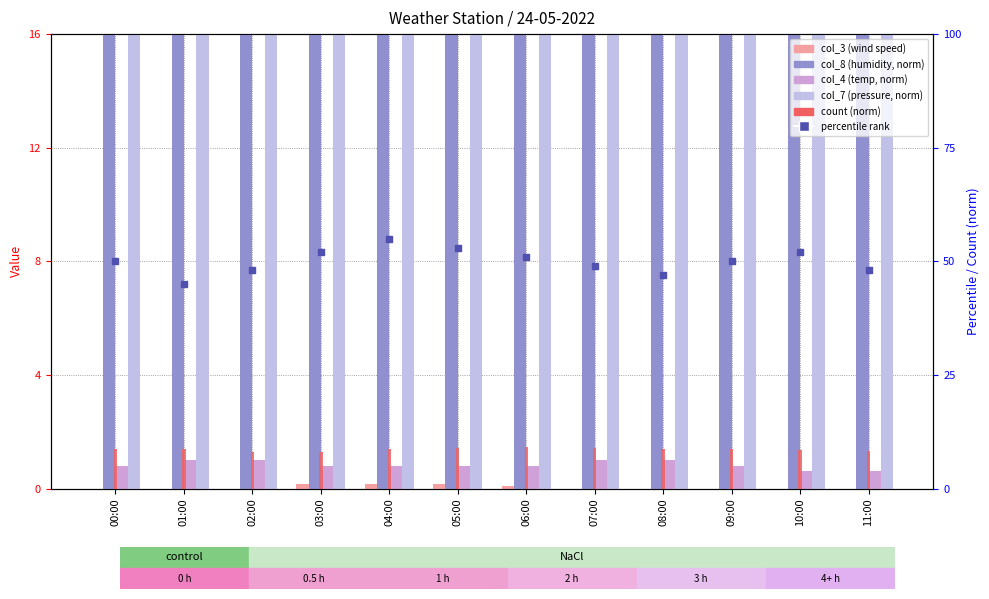

Which series contains the highest Y value?

col_7 (pressure)